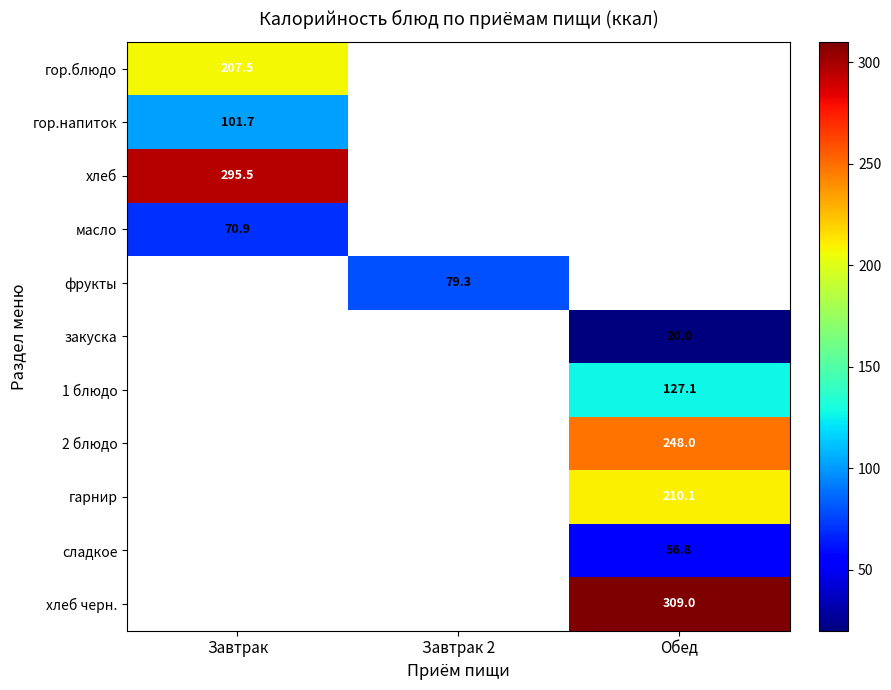

The 1 блюдо series shows 183.1 at Обед. True or false?

False